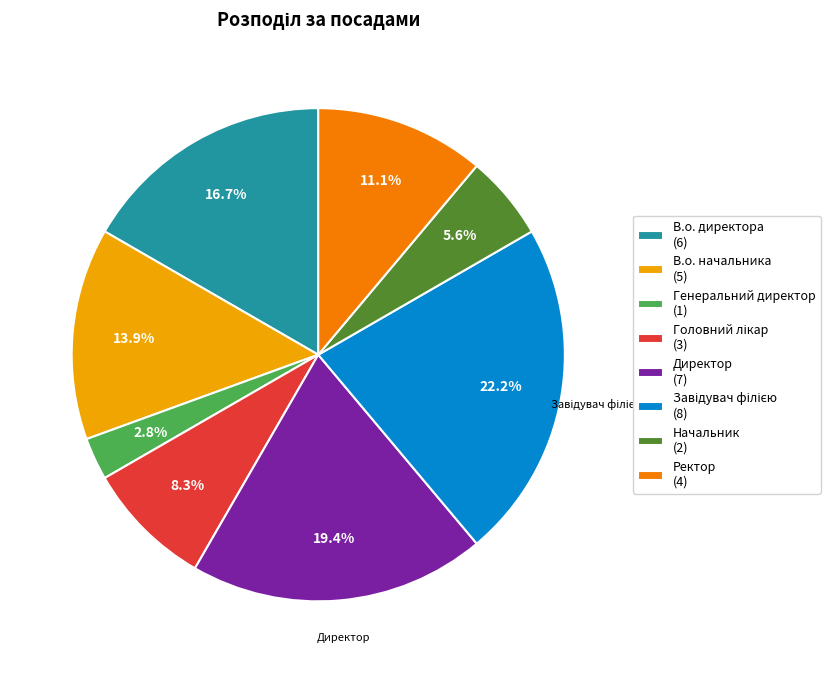

Is there any slice that represents more than half of the pie?

No